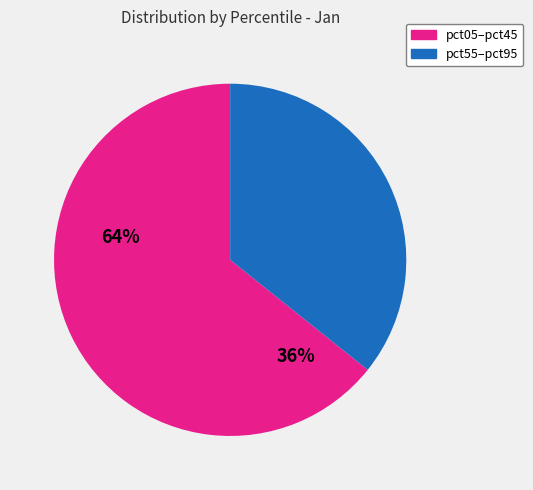

Does any single category account for the majority?

Yes